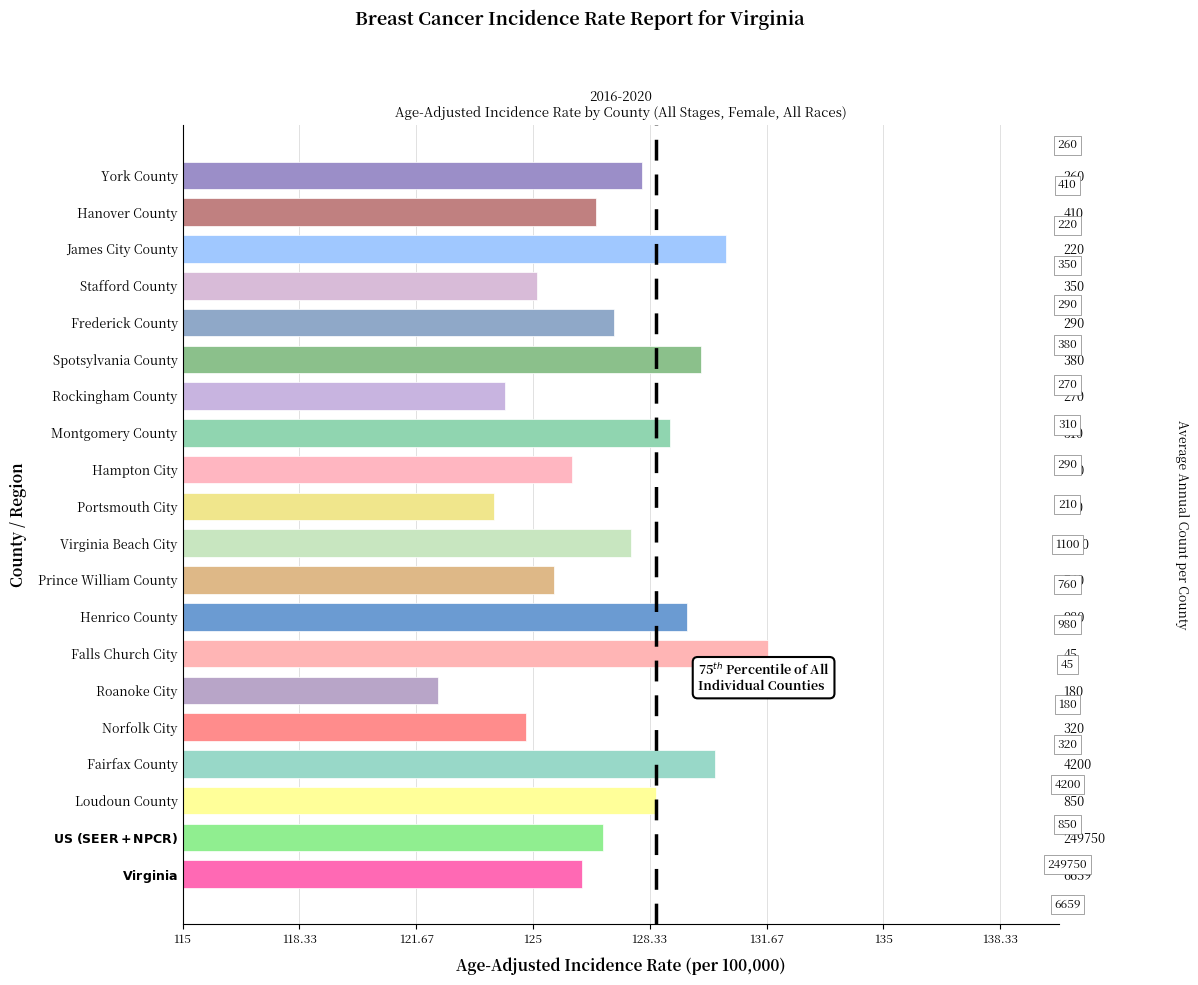

How many series are shown in this chart?

1